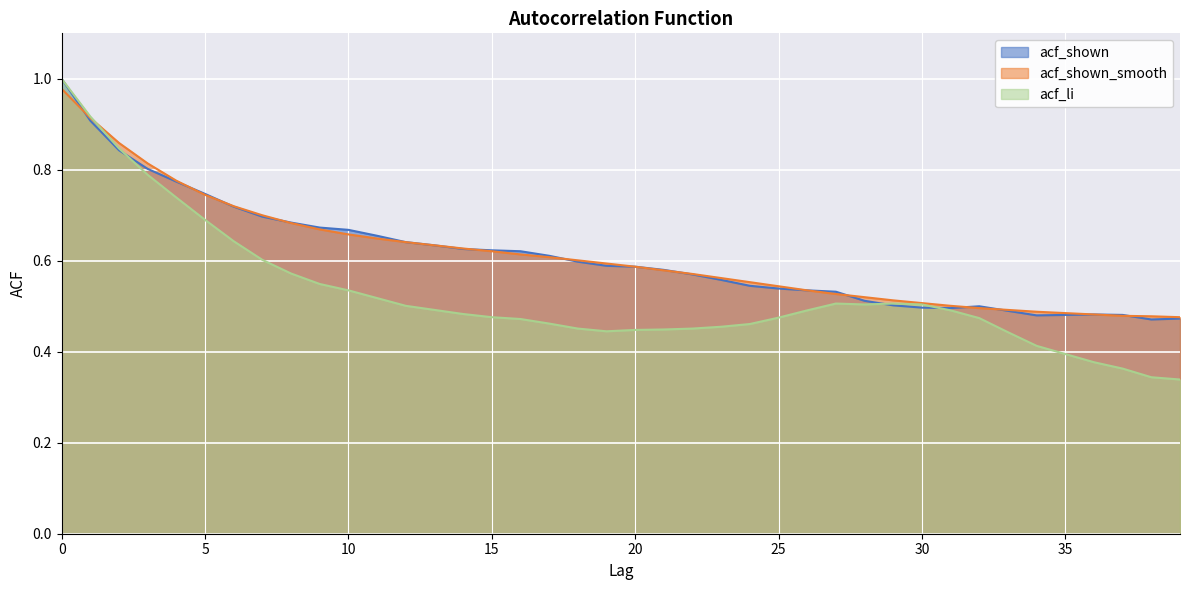

What are all the series names shown in the legend?

acf_shown, acf_shown_smooth, acf_li